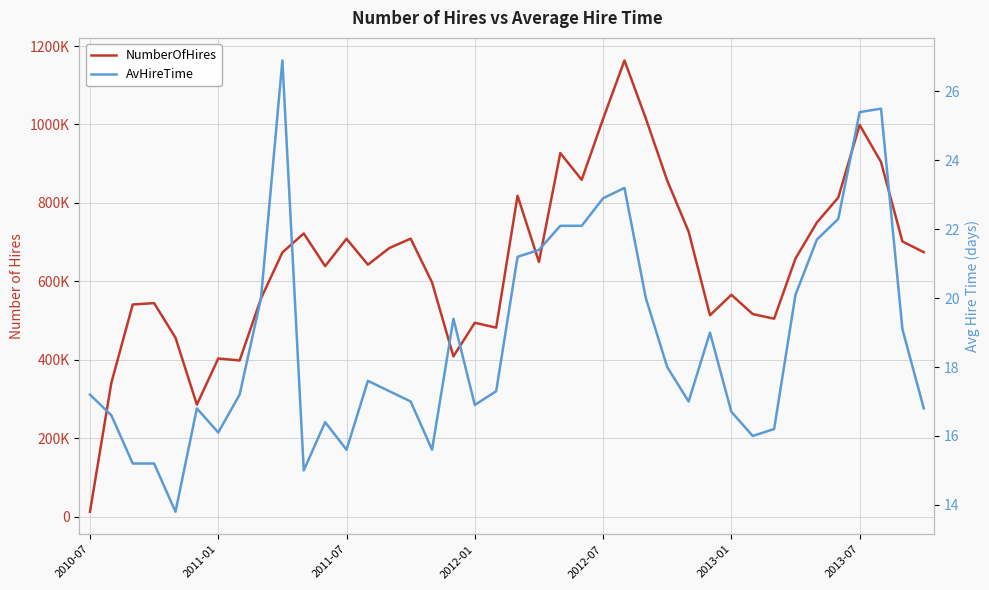

Which series has the largest range (max minus min)?

NumberOfHires